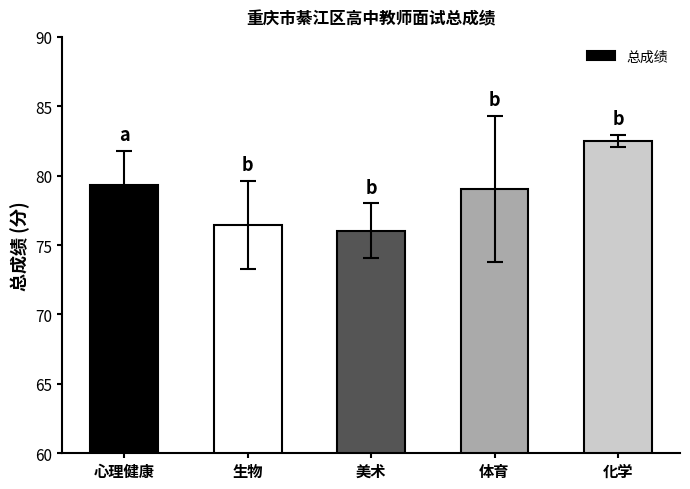

What is the greatest value displayed?

82.5